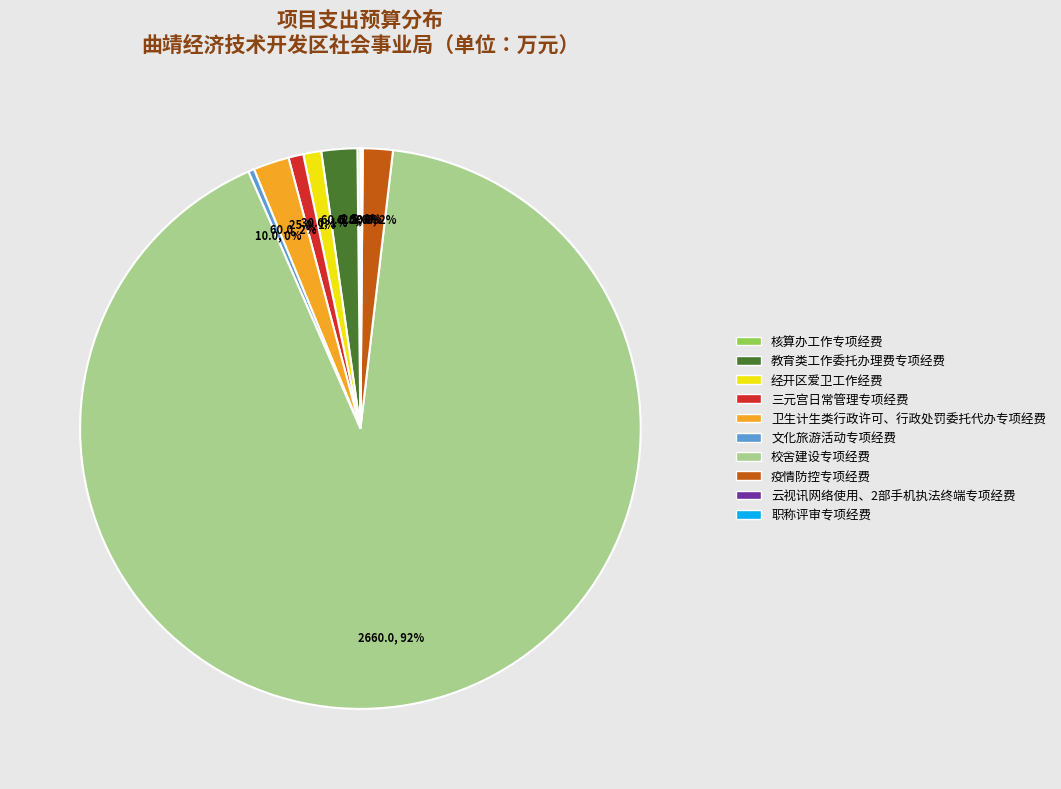

Is 校舍建设专项经费 the majority of the pie?

Yes